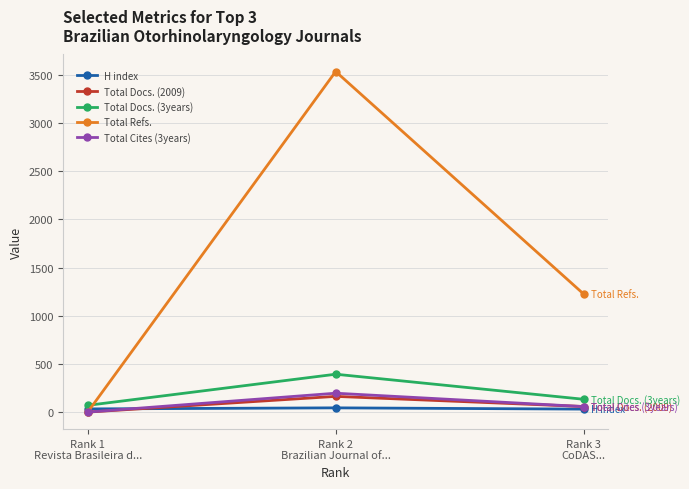

How many lines are shown in the chart?

5